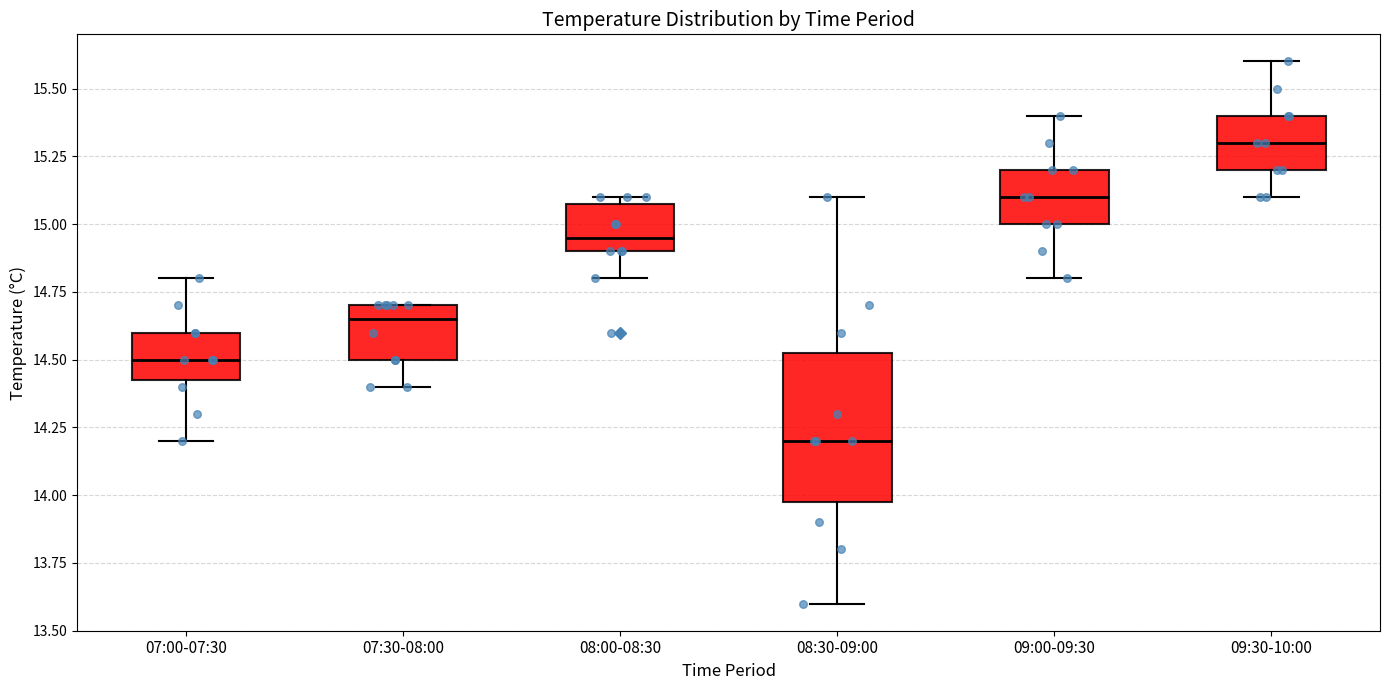

Which box's median line is the lowest?

08:30-09:00